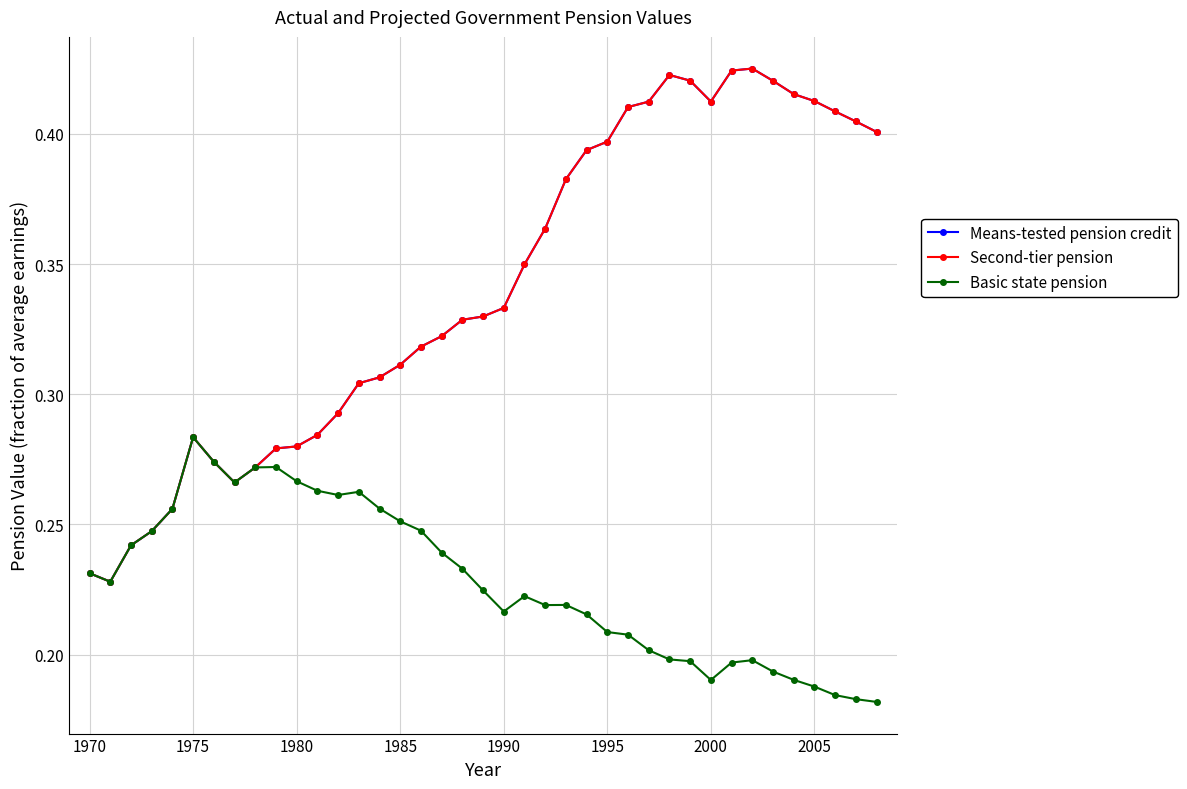

Does the chart have visible grid lines?

Yes